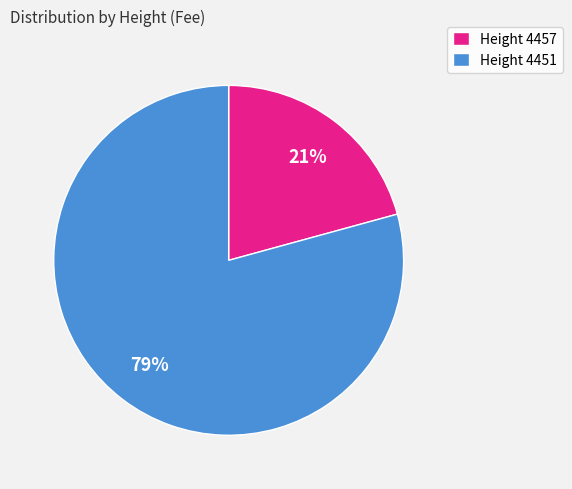

What is the smallest slice in the pie chart?

Height 4457